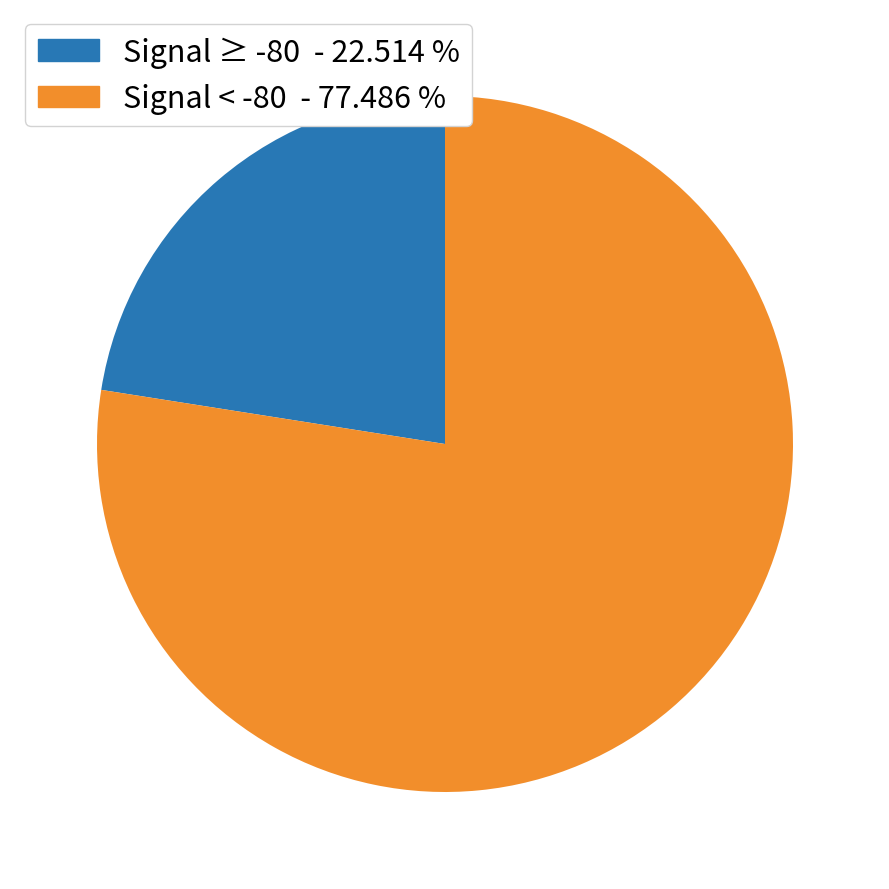

Is there a majority slice in this chart?

Yes